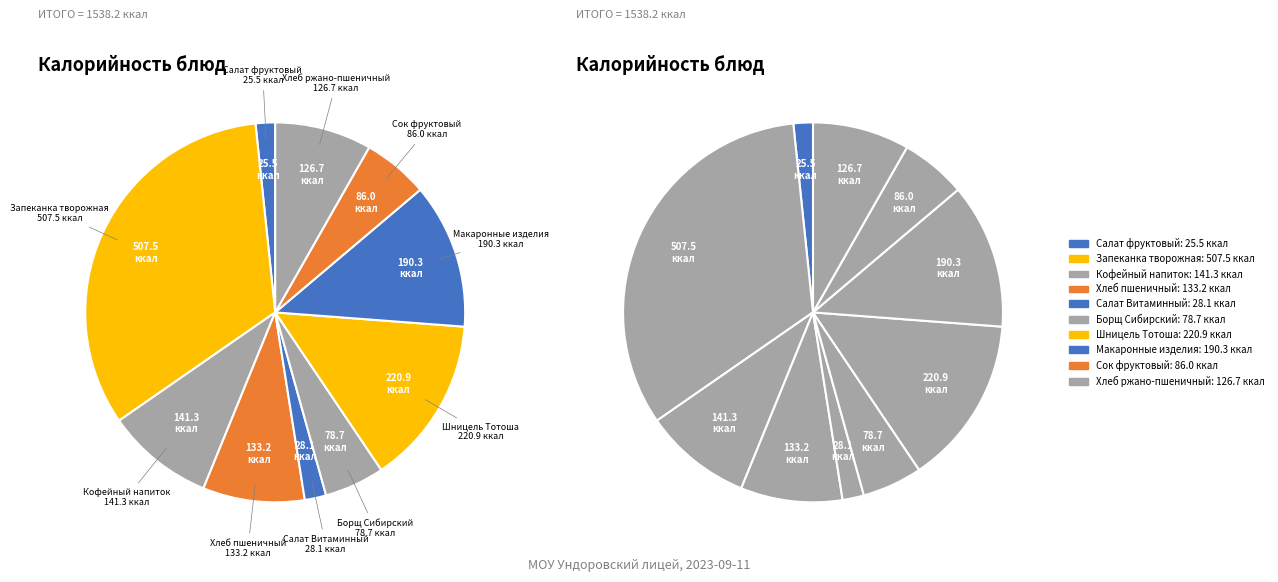

Which slice is the smallest?

Салат фруктовый